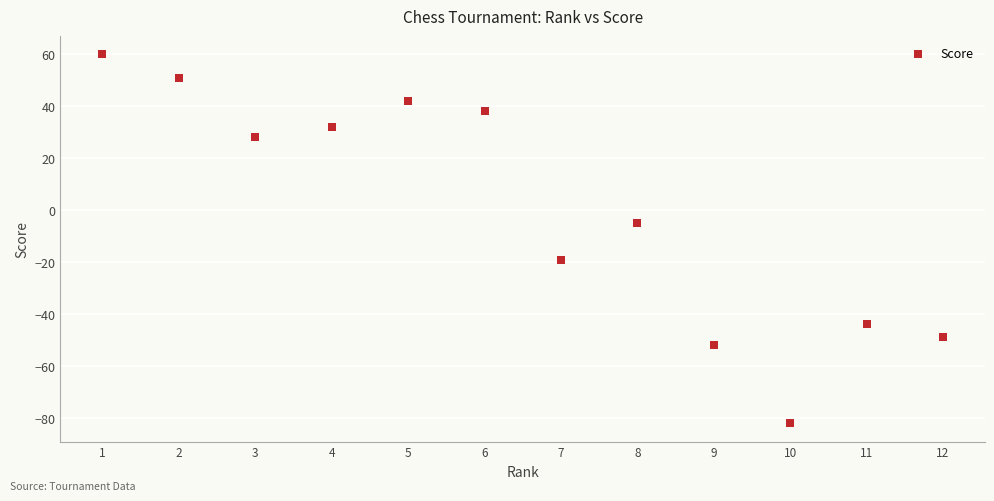

What Y value in the scatter plot is closest to -11?

-5